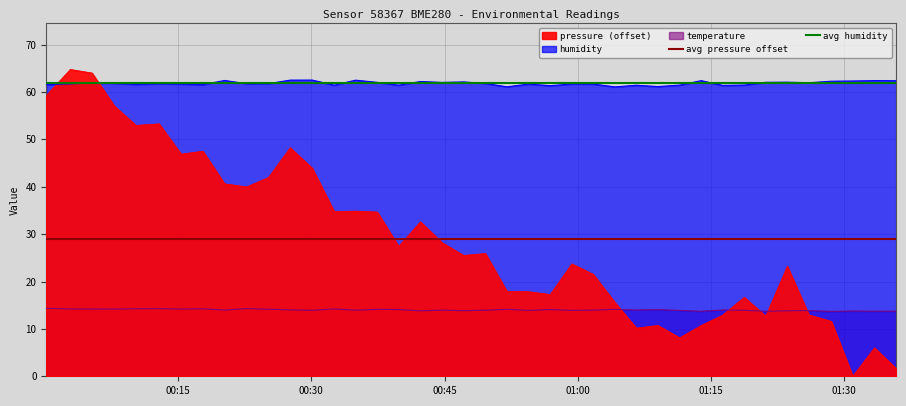

Does the chart display data point markers on the line(s)?

No